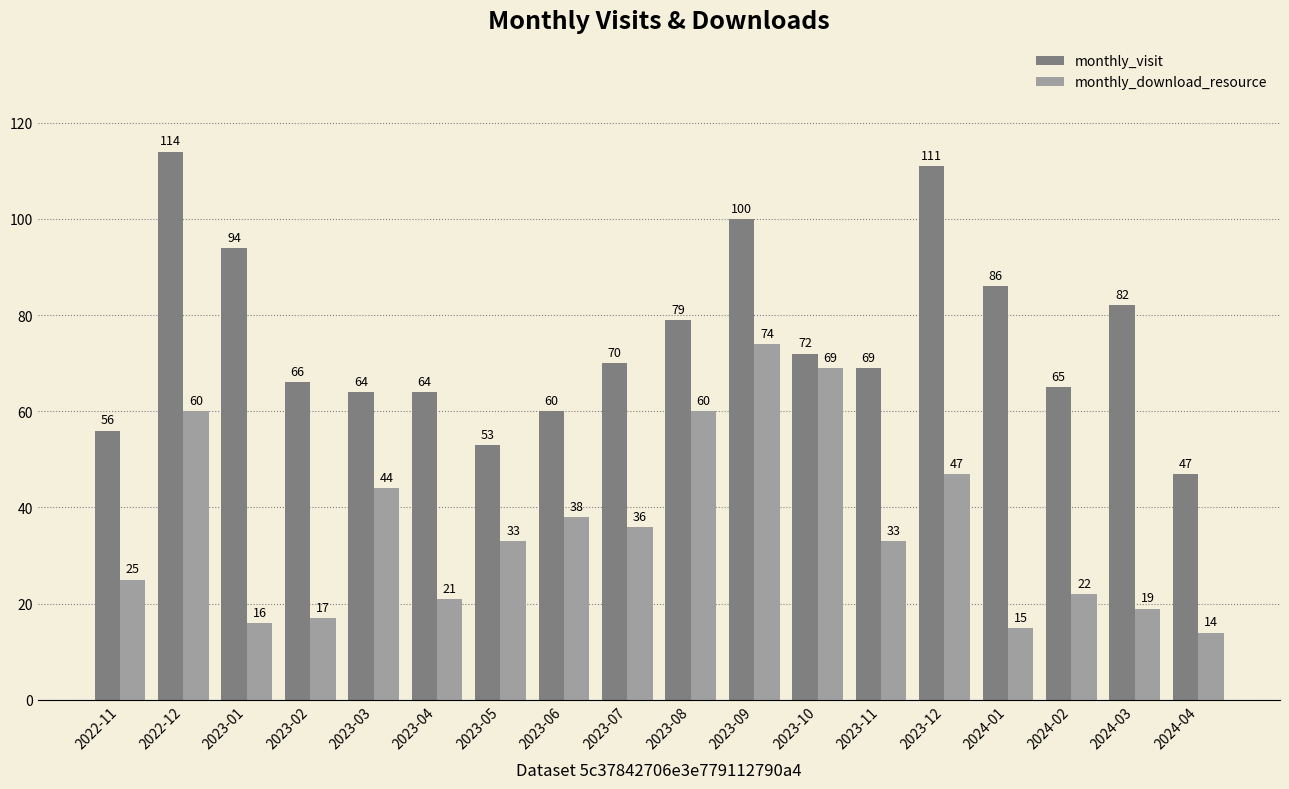

What is the total value across all series at 2023-05?

86